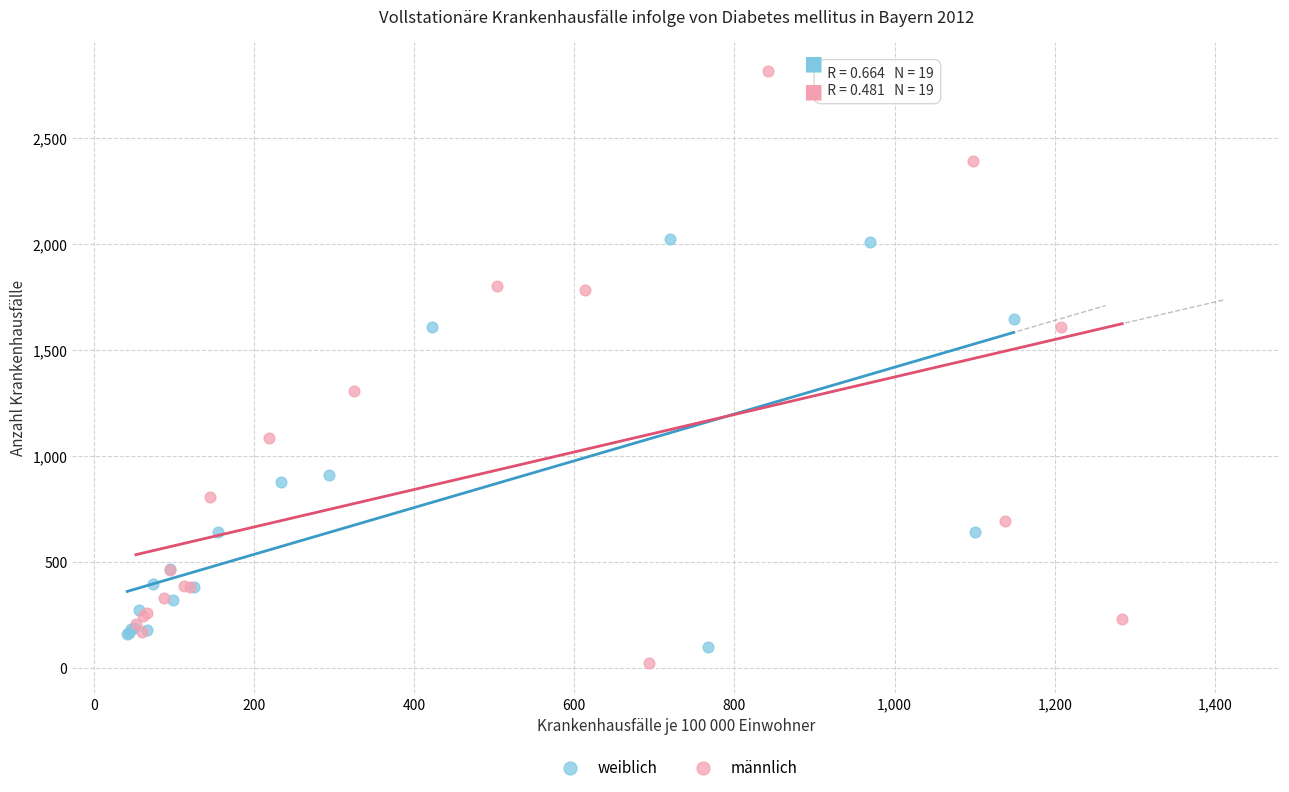

Which series has the largest Y range (max minus min)?

männlich